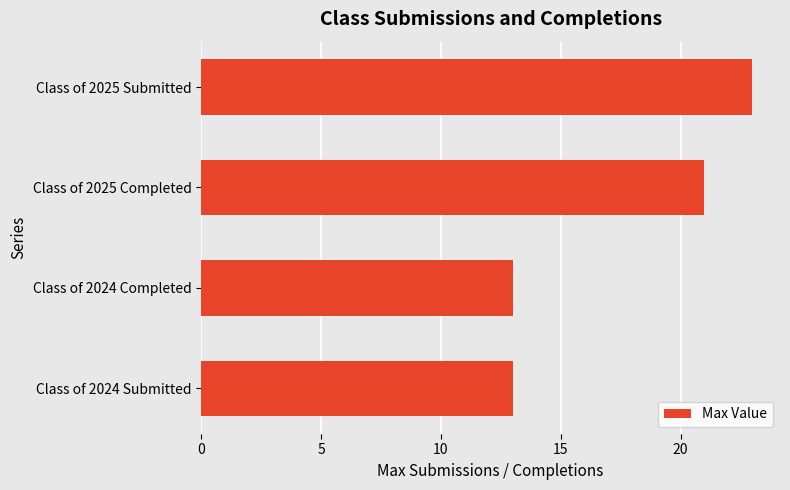

What is the change in value from Class of 2024 Submitted to Class of 2025 Submitted?

+10